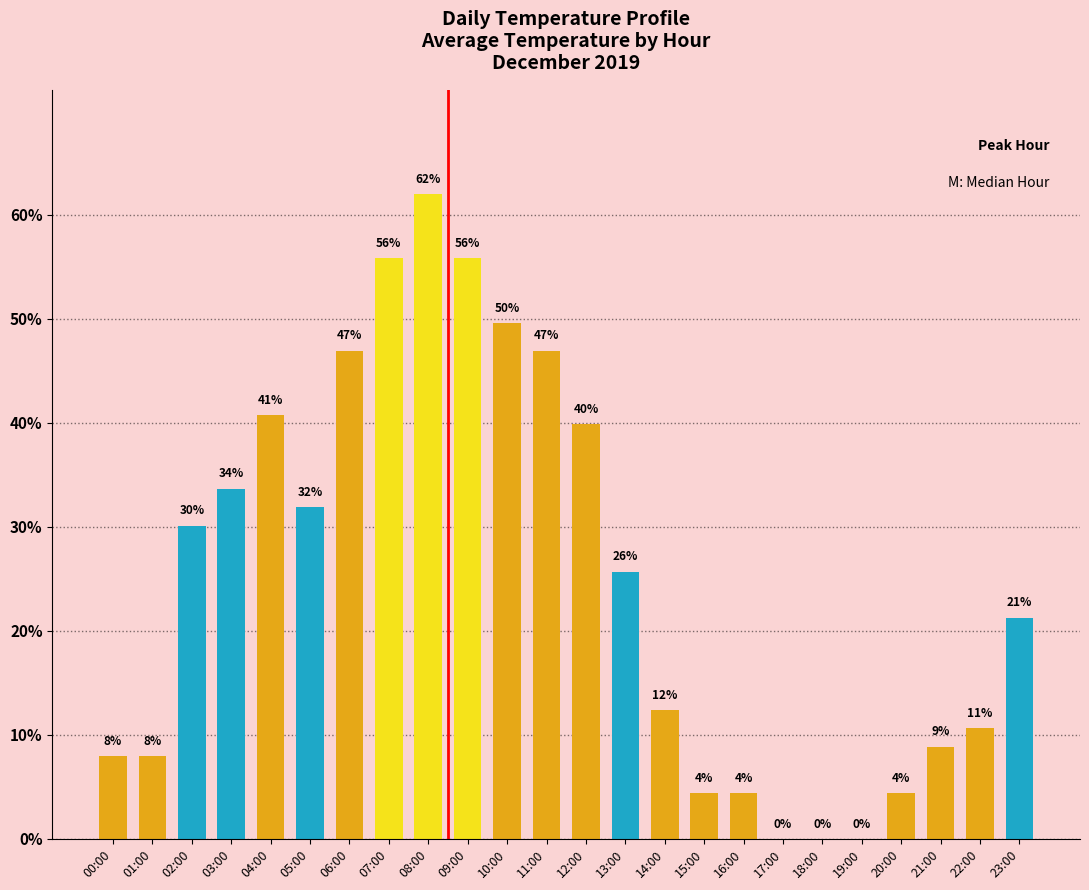

What is the change in value from 01:00 to 03:00?

+25.7